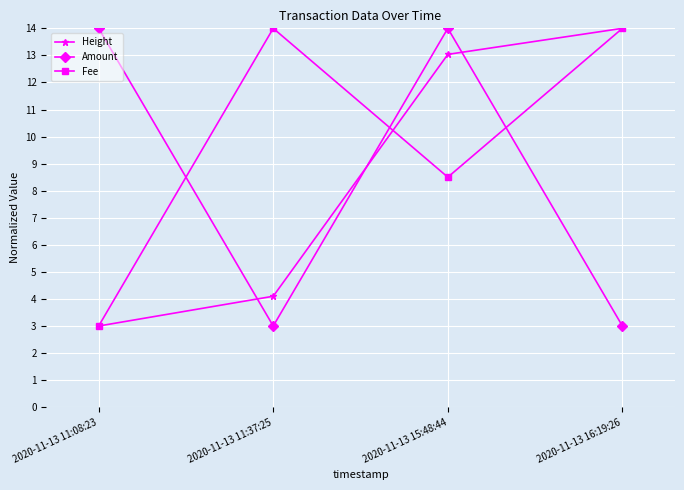

The value of Fee at 2020-11-13 16:19:26 is 21.9. True or false?

False